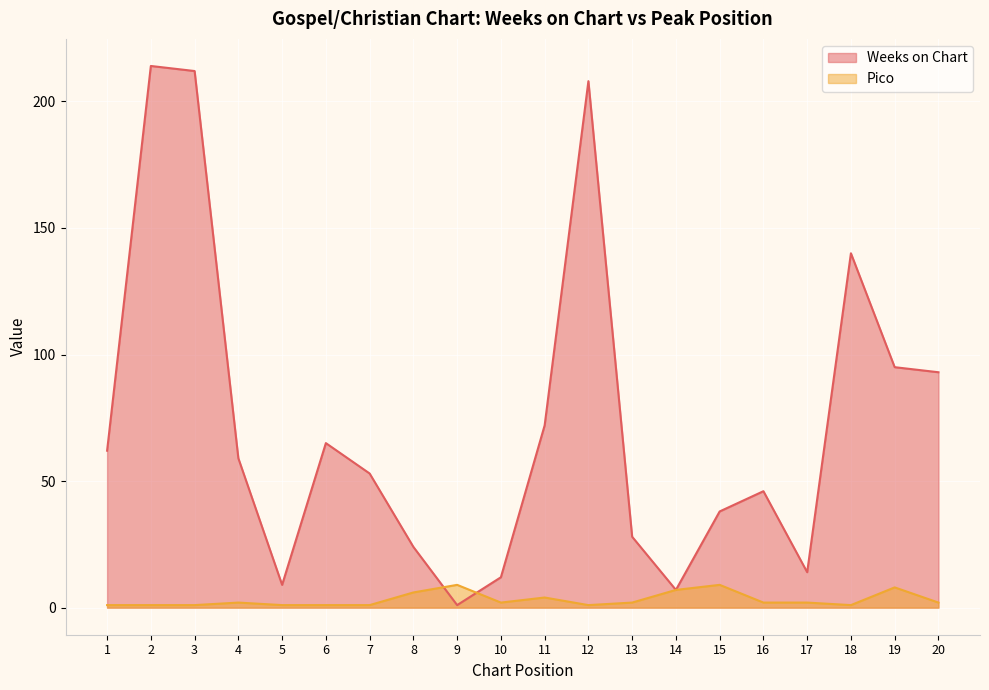

How many lines are shown in the chart?

2